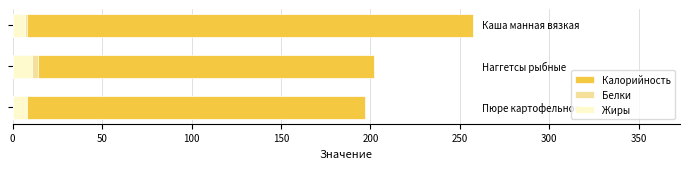

What is the value of the Калорийность bar at the 1st from the left?

197.2